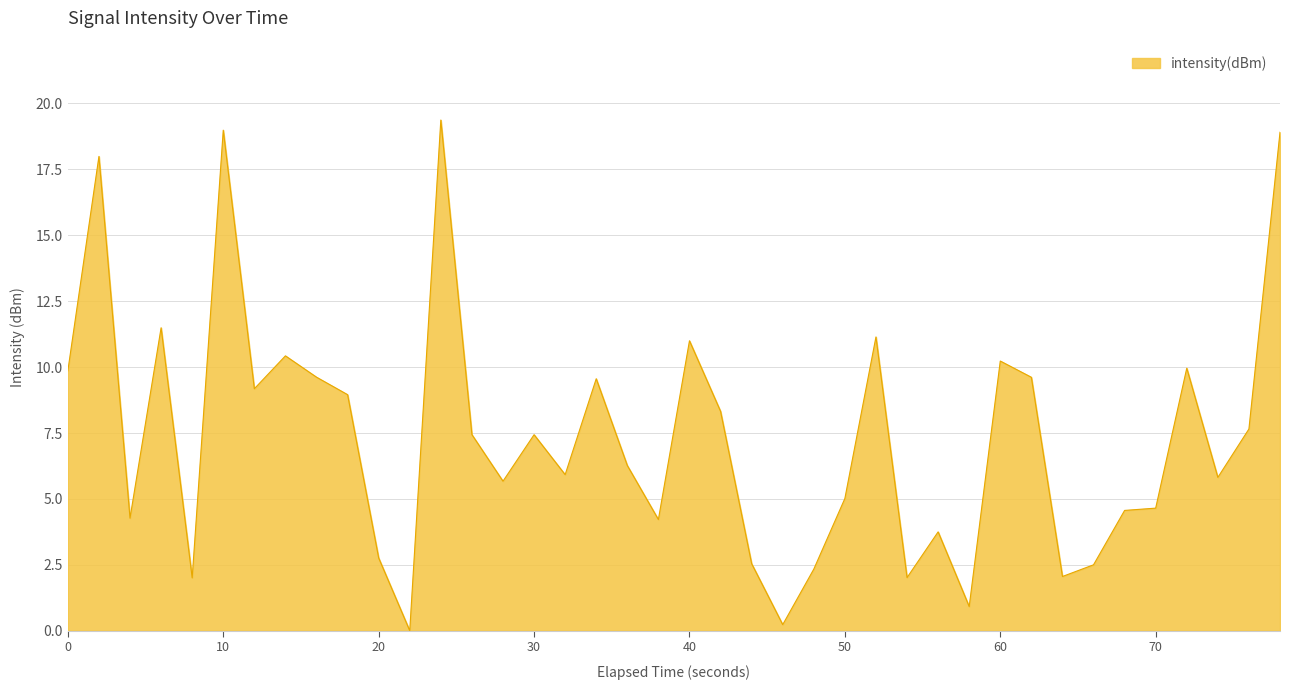

What is the sum of all values?

294.6